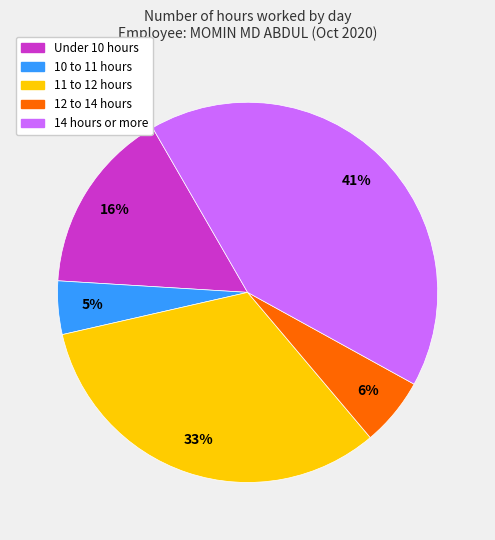

Between 11 to 12 hours and Under 10 hours, which is larger?

11 to 12 hours